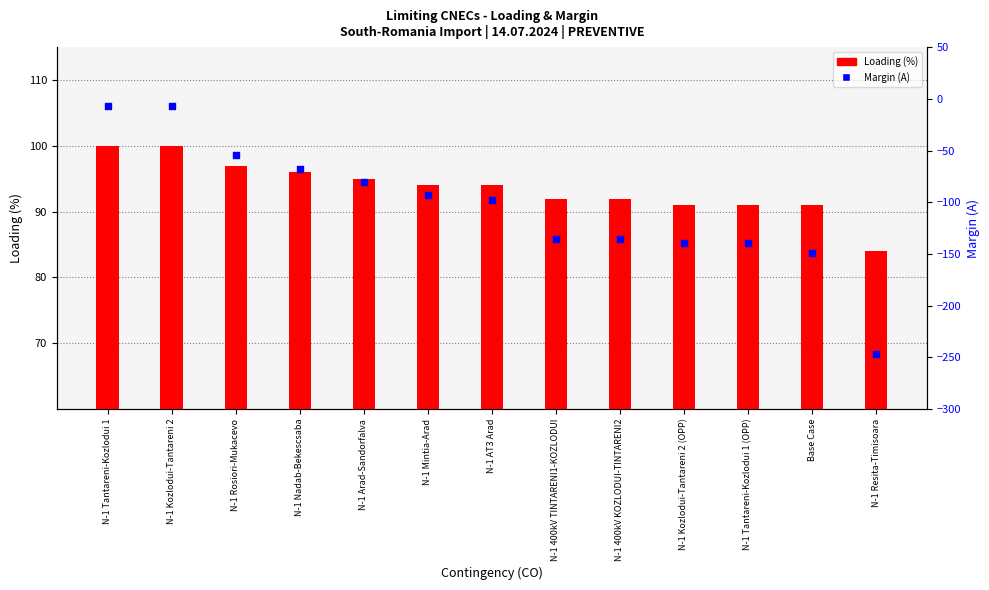

Which series contains the highest Y value?

Loading (%)